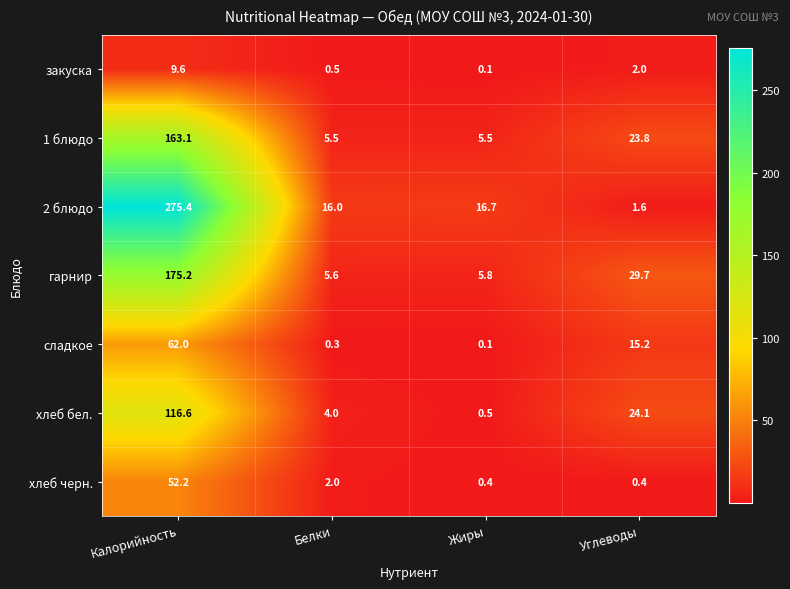

Rank the series by their maximum value, from highest to lowest.

2 блюдо, гарнир, 1 блюдо, хлеб бел., сладкое, хлеб черн., закуска